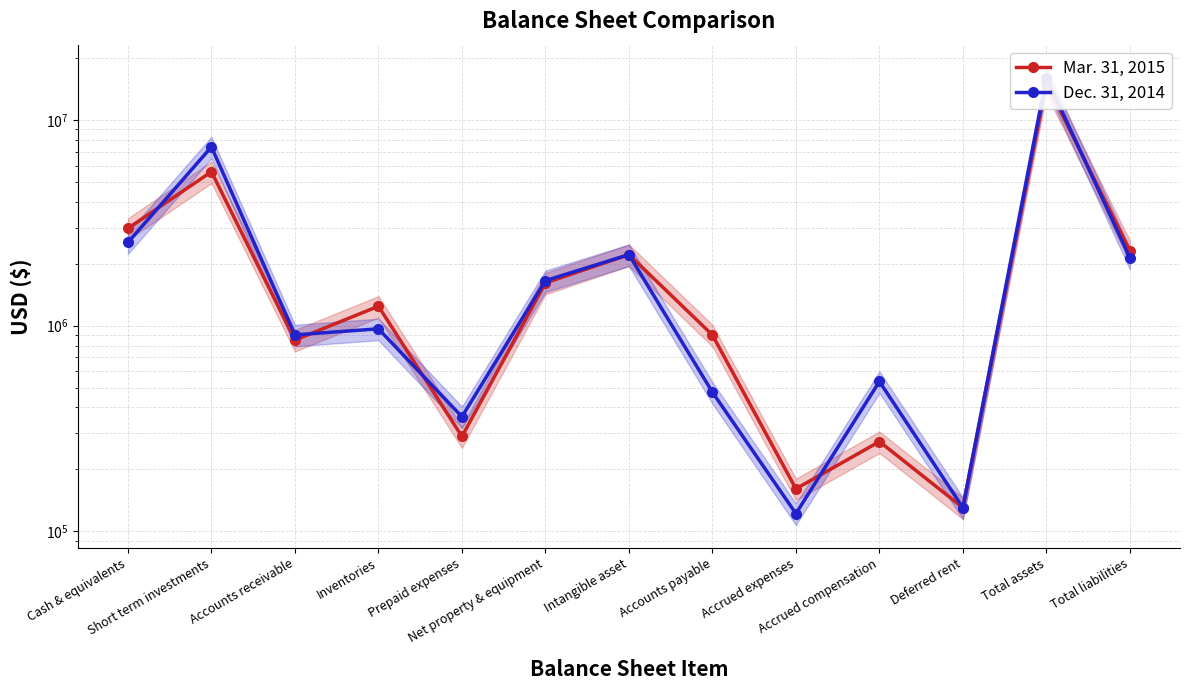

At which label does Dec. 31, 2014 reach its minimum?

Accrued expenses